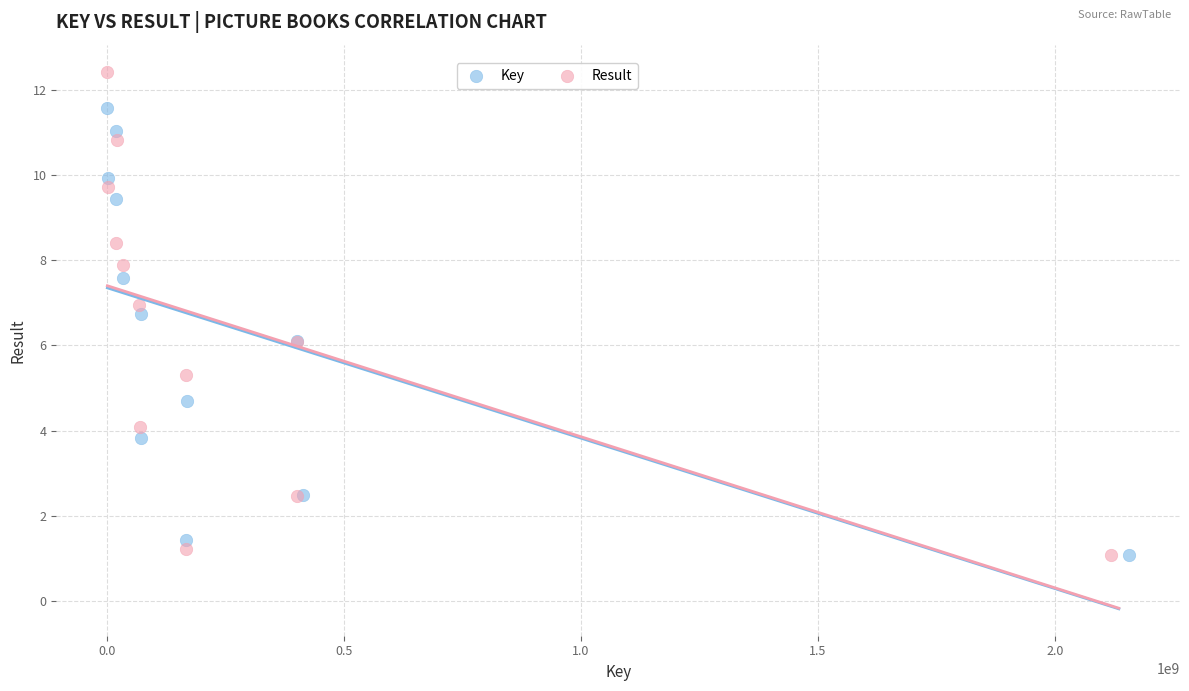

Which series reaches the maximum Y coordinate?

Result